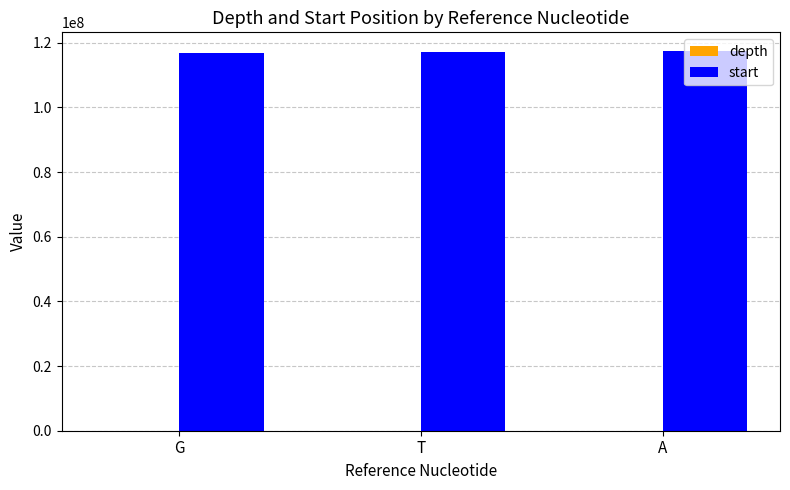

What is the total value across all series at T?

117212946